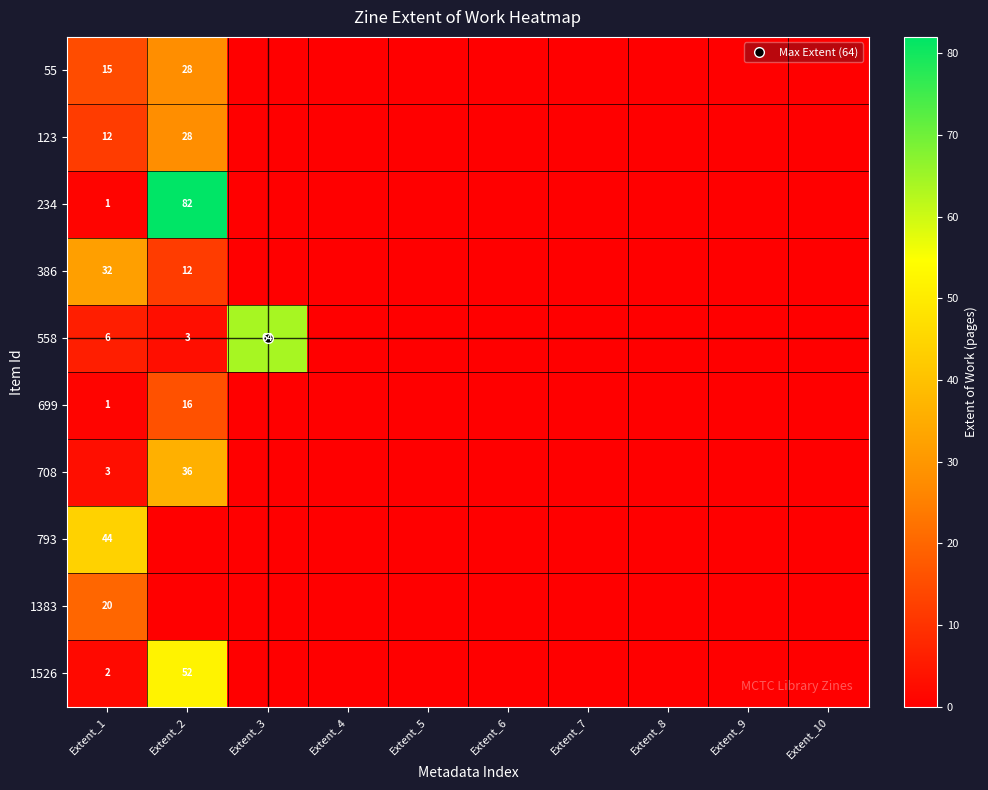

Rank the series by their maximum value, from lowest to highest.

699, 1383, 55, 123, 386, 708, 793, 1526, 558, 234